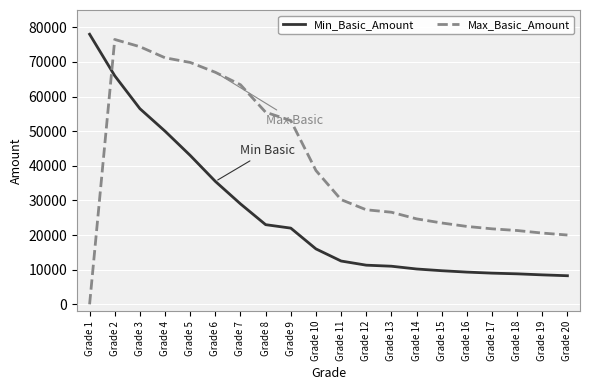

The value of Max_Basic_Amount at Grade 5 is 45043. True or false?

False